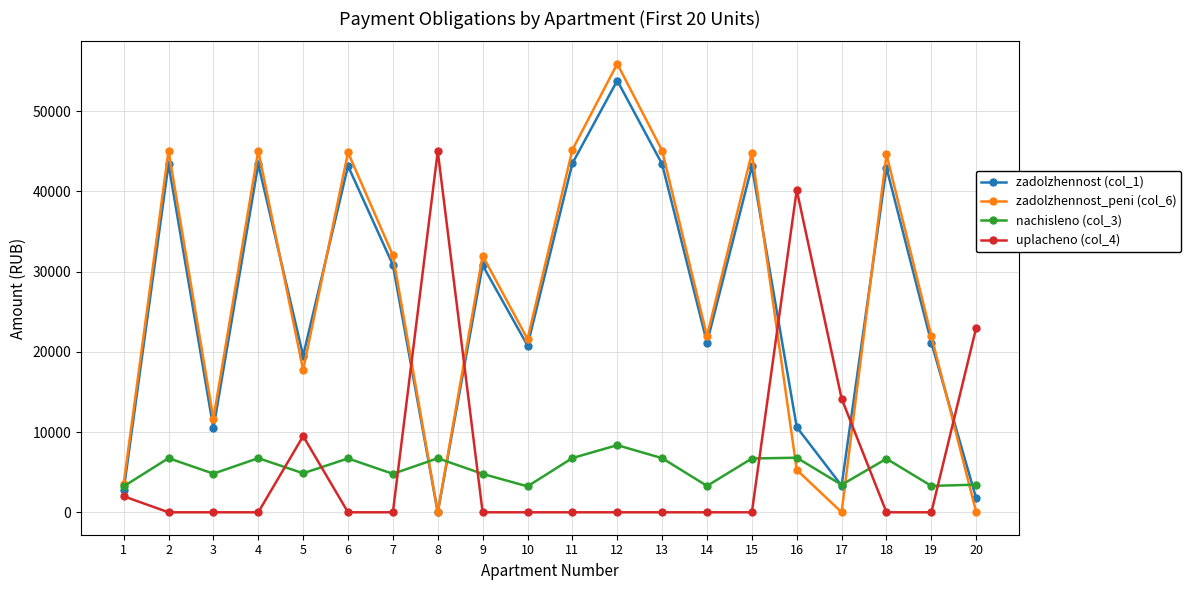

How many data points does each series have?

20